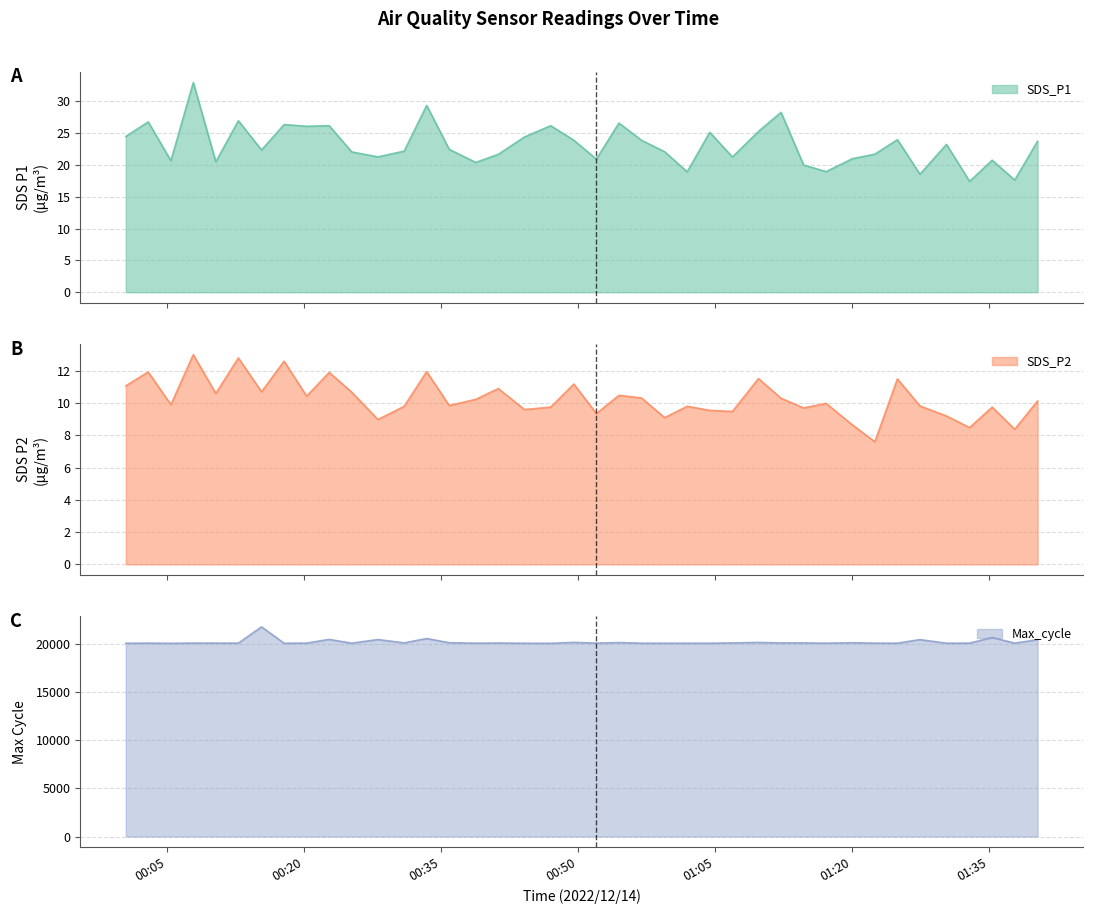

True or false: Max_cycle and SDS_P2 cross at least once.

False